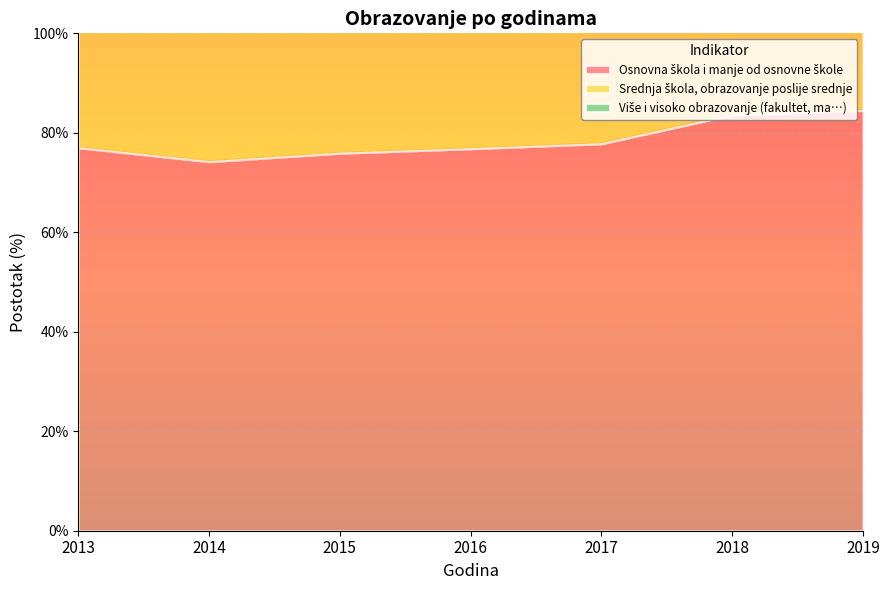

True or false: Više i visoko obrazovanje (fakultet, ma…) and Srednja škola, obrazovanje poslije srednje cross at least once.

False